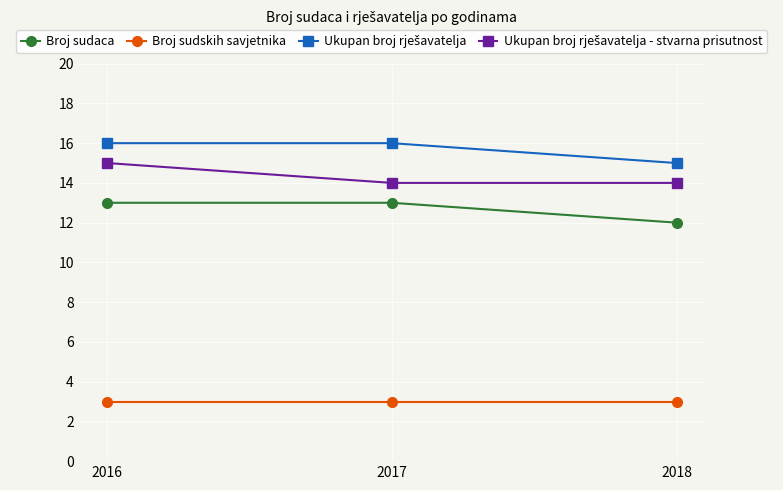

What is the spread (max minus min) of values at 2016?

13